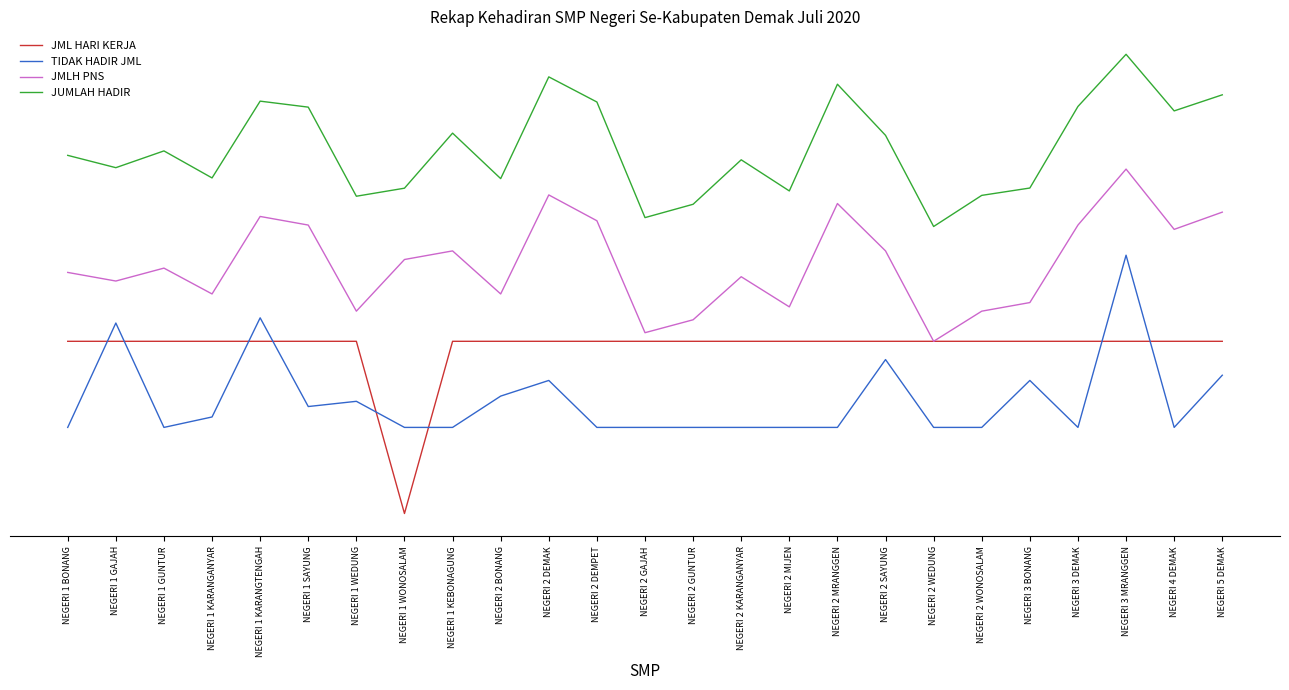

What is the label of the 23rd point from the right?

NEGERI 1 GUNTUR